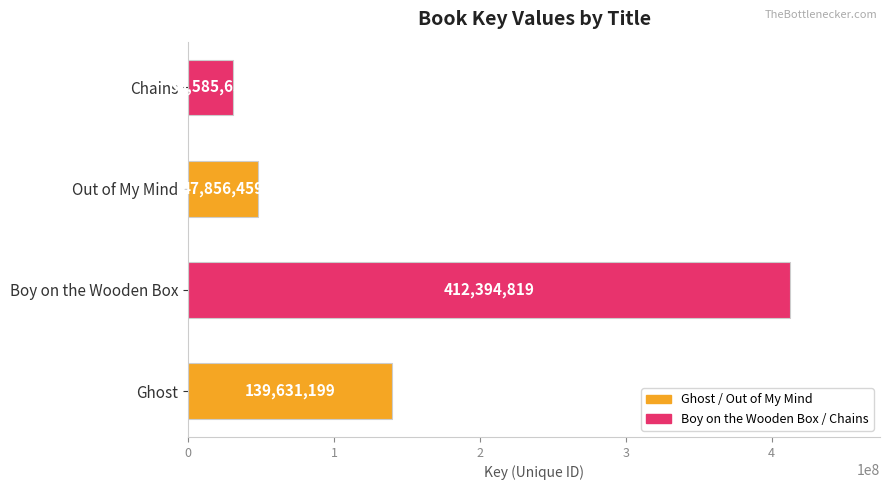

At which category does the chart reach its peak across all series?

Boy on the Wooden Box